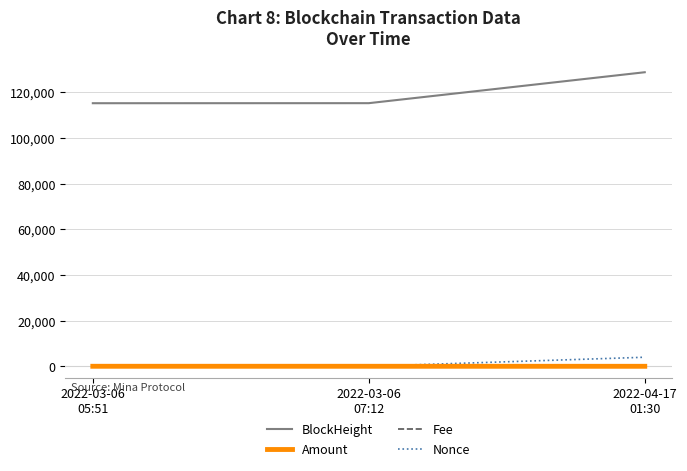

What is the greatest value displayed?

128746.0